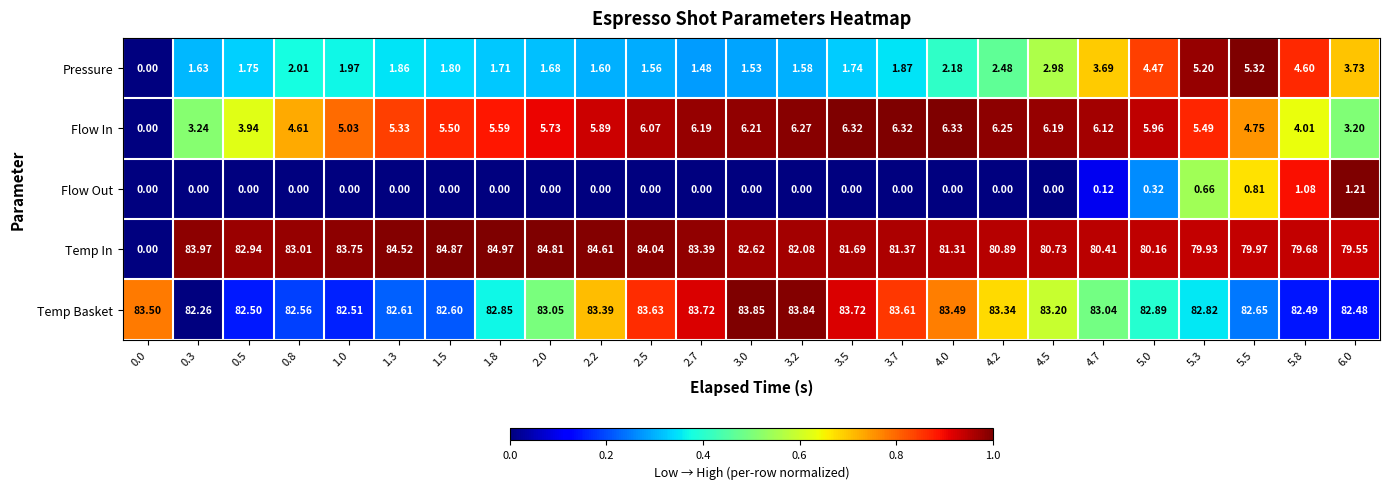

At how many categories does at least one series exceed 0?

25